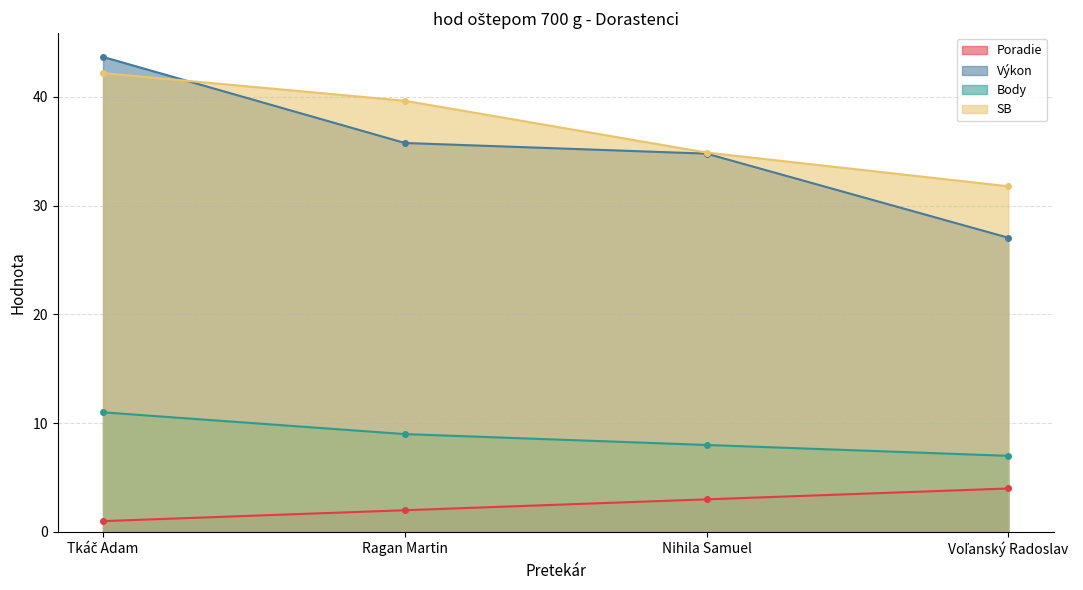

Where is Výkon nearest to the value 35?

Nihila Samuel